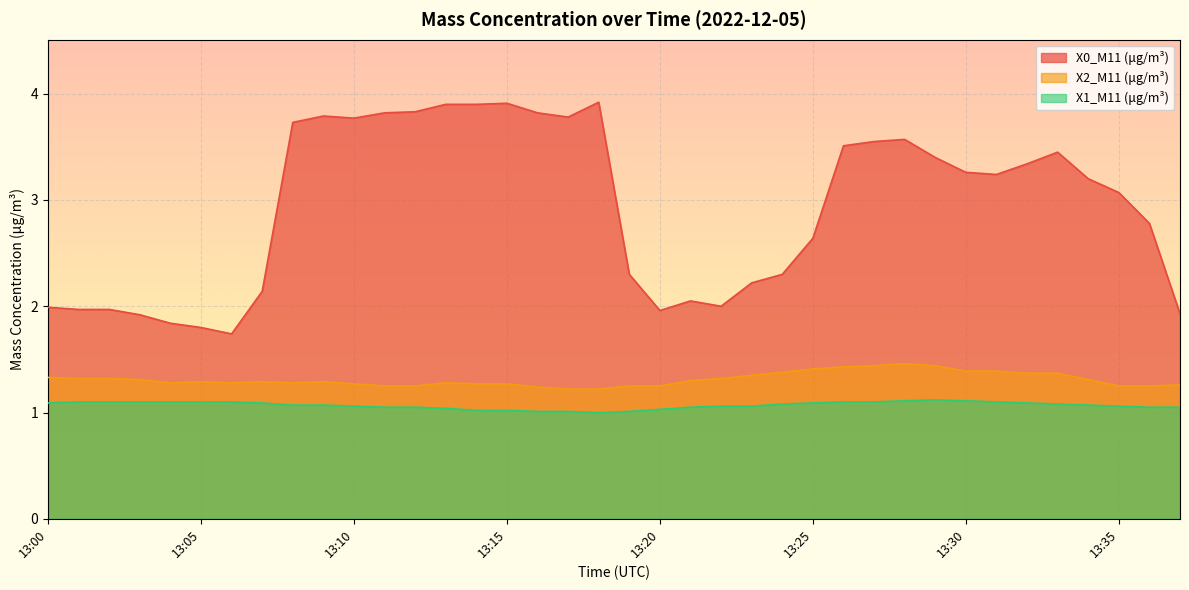

What is the difference between the maximum and second lowest values in the X1_M11 (μg/m³) series?

0.1